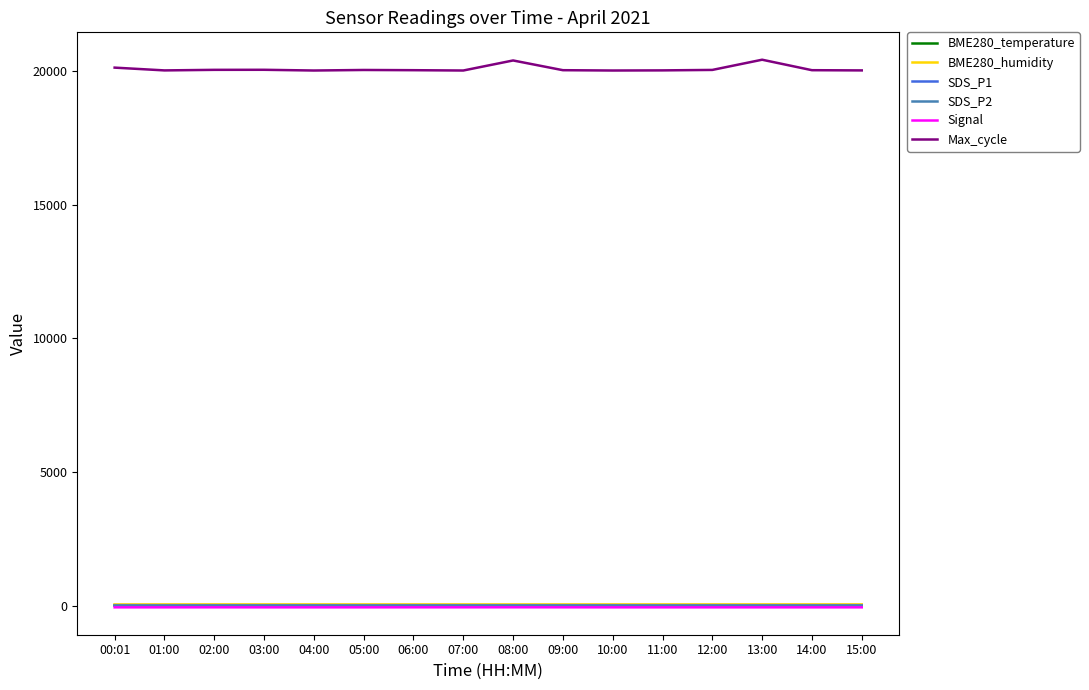

What is the greatest value displayed?

20428.0